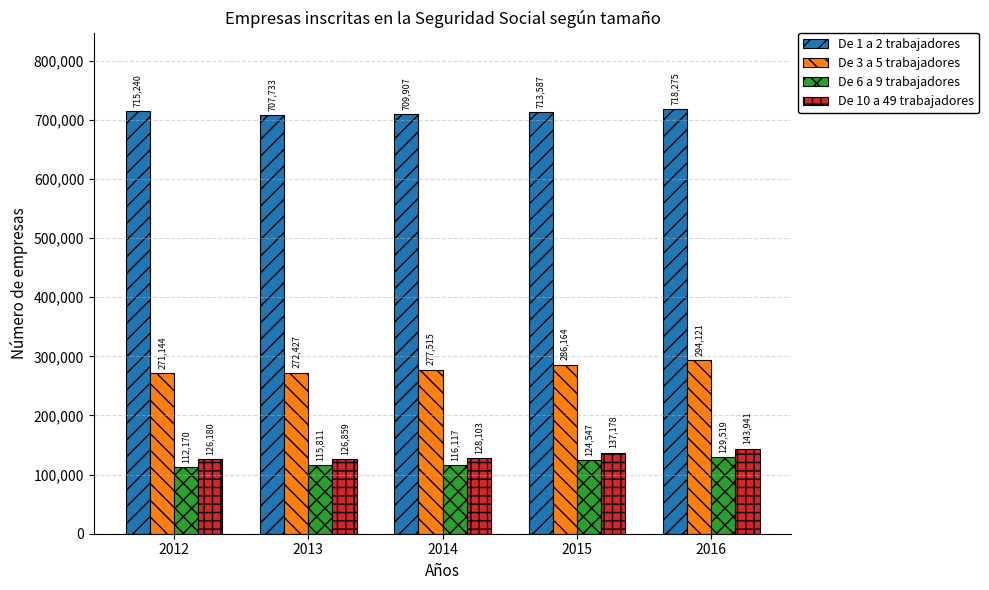

What is the maximum value shown in the chart?

718275